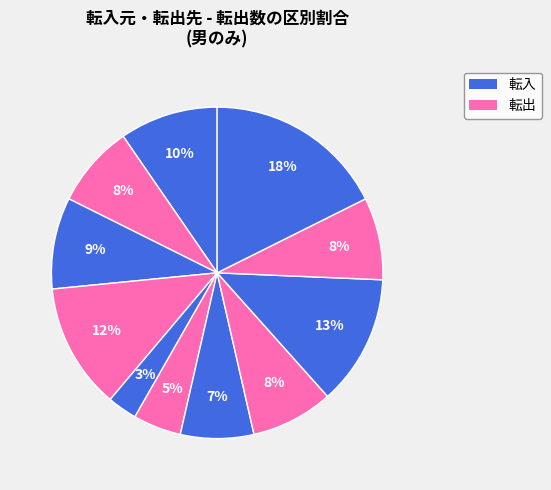

To the nearest percent, what is the average slice percentage?

9%